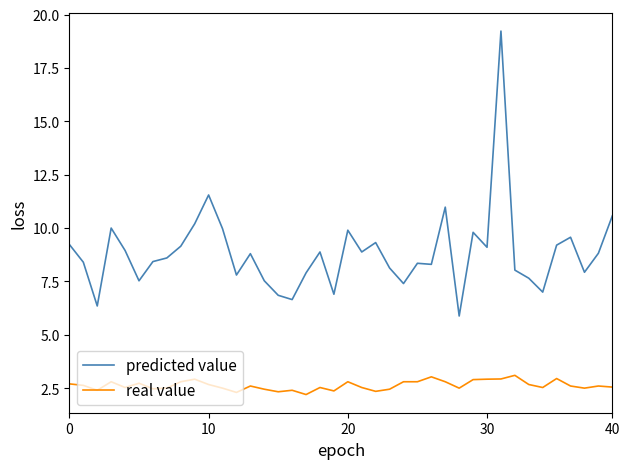

True or false: real value and predicted value cross at least once.

False